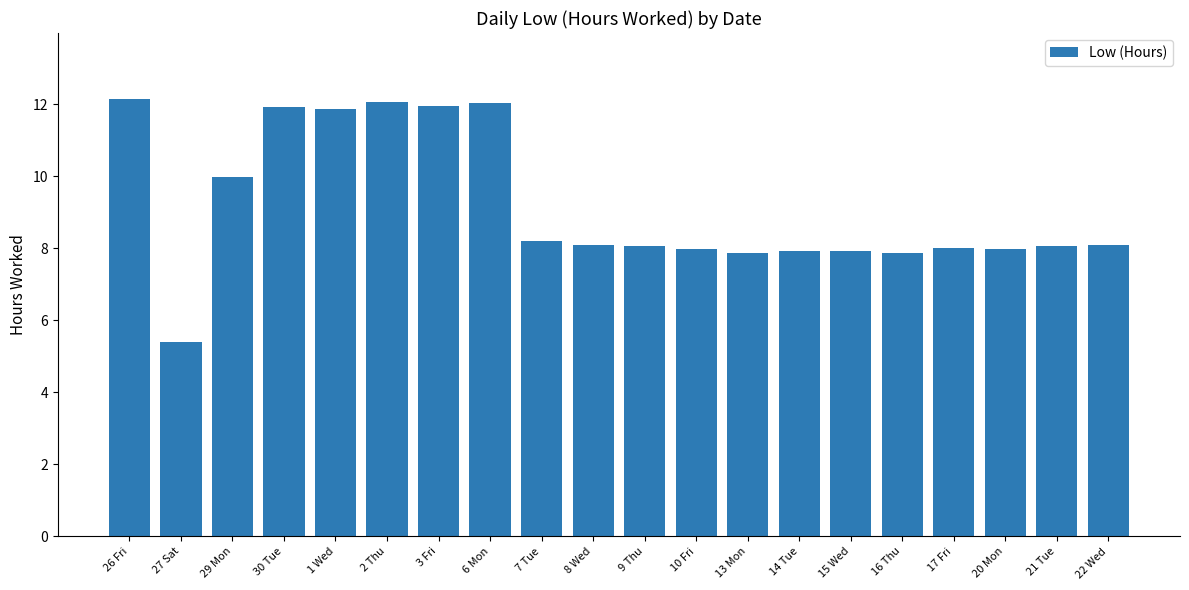

True or false: the data shows 1.6 at 16 Thu.

False